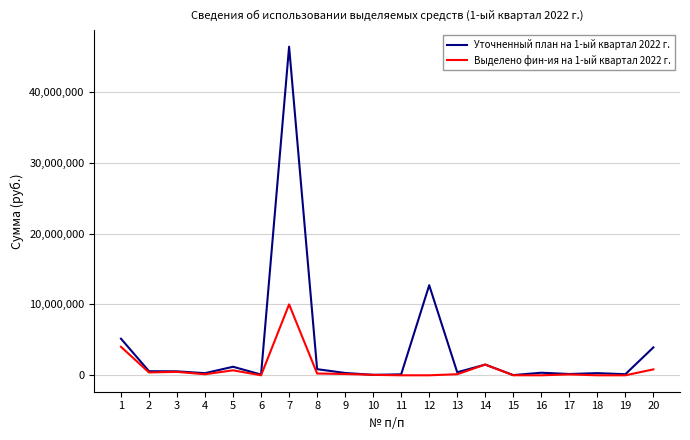

Which series has the widest spread of values?

Уточненный план на 1-ый квартал 2022 г.